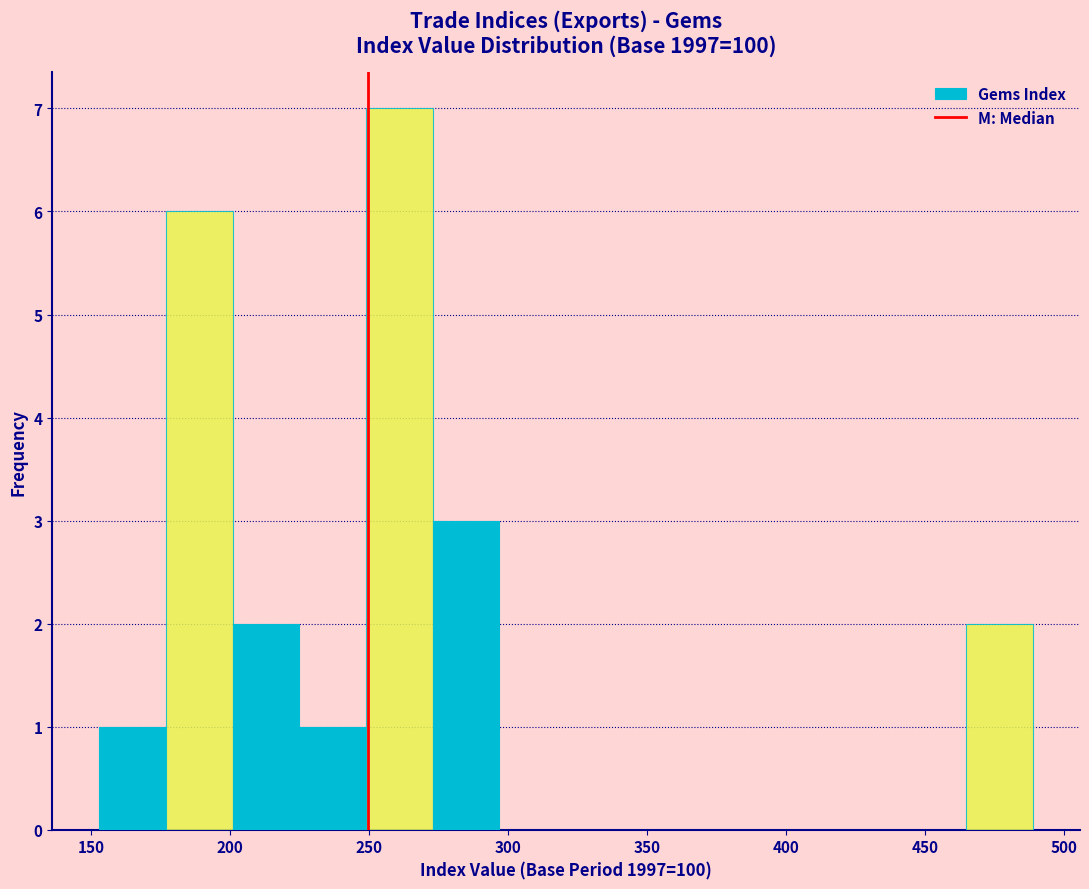

Reading left to right, transcribe this chart: for each bar, give the range it covers on the x-axis and its height. Neither the bar edges nor the heights are printed on the chart, so give them approximately, as read against the axes.

155 to 175: 1
175 to 200: 6
200 to 225: 2
225 to 250: 1
250 to 275: 7
275 to 295: 3
295 to 320: 0
320 to 345: 0
345 to 370: 0
370 to 395: 0
395 to 415: 0
415 to 440: 0
440 to 465: 0
465 to 490: 2